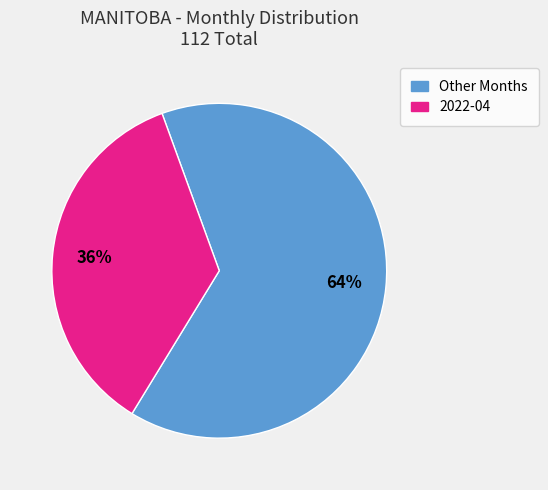

Count the number of slices in the pie.

2